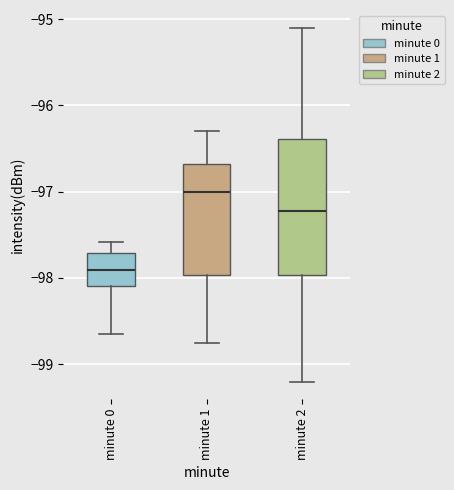

Which box has the highest median line?

minute 1